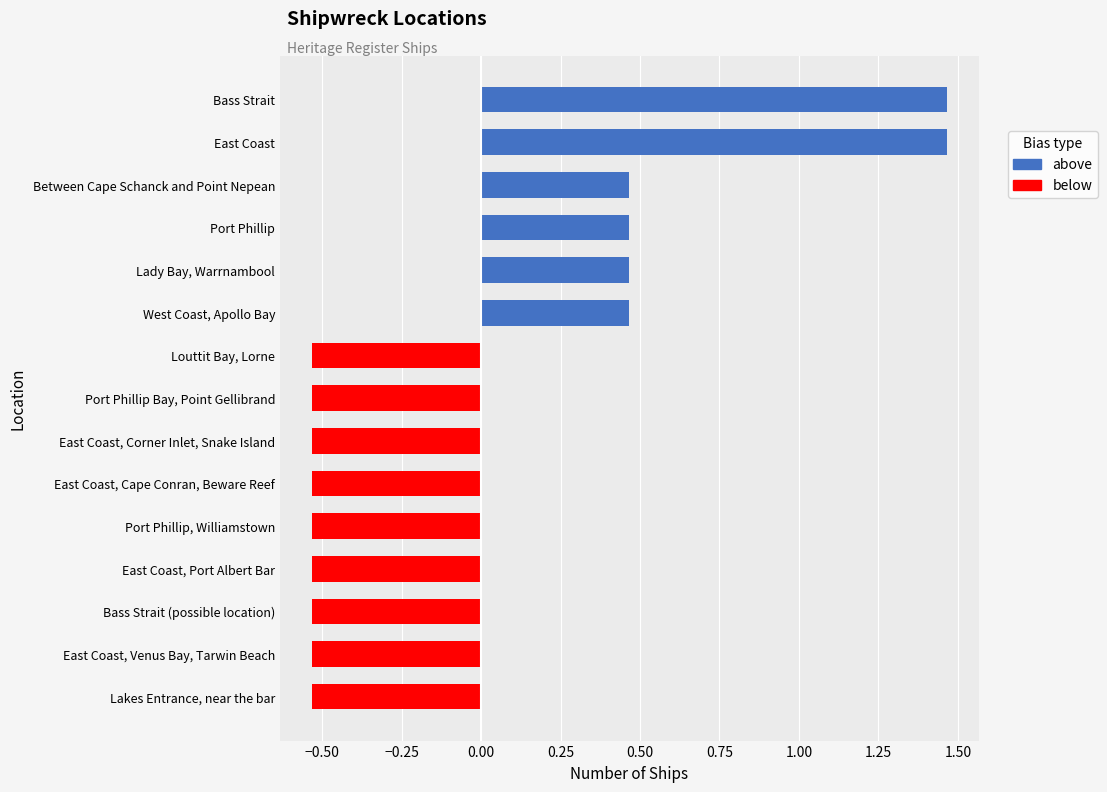

What position from the right is Louttit Bay, Lorne?

1